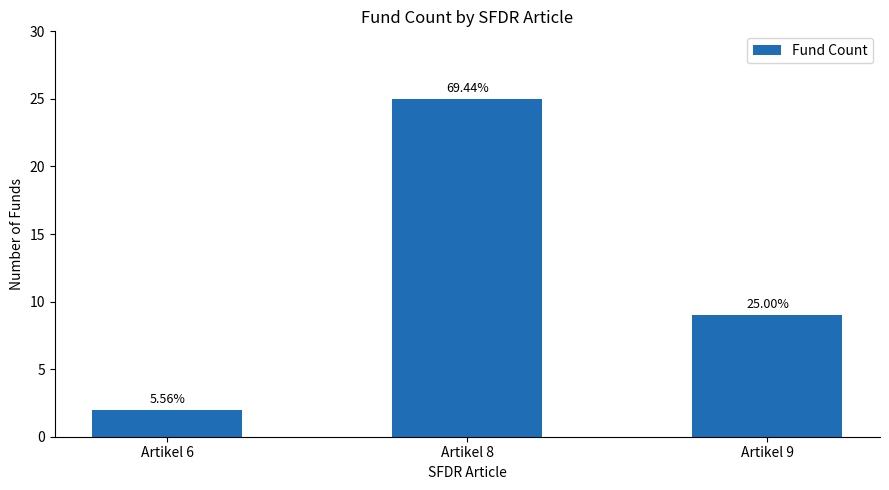

Is it true that the value at Artikel 9 is 5?

False